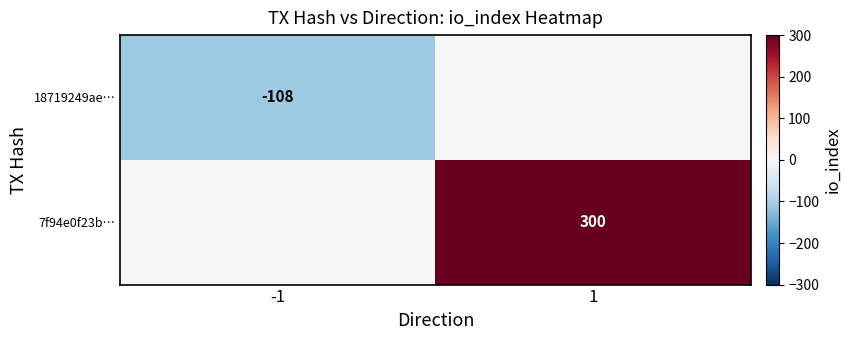

What is the total value across all series at -1?

-108